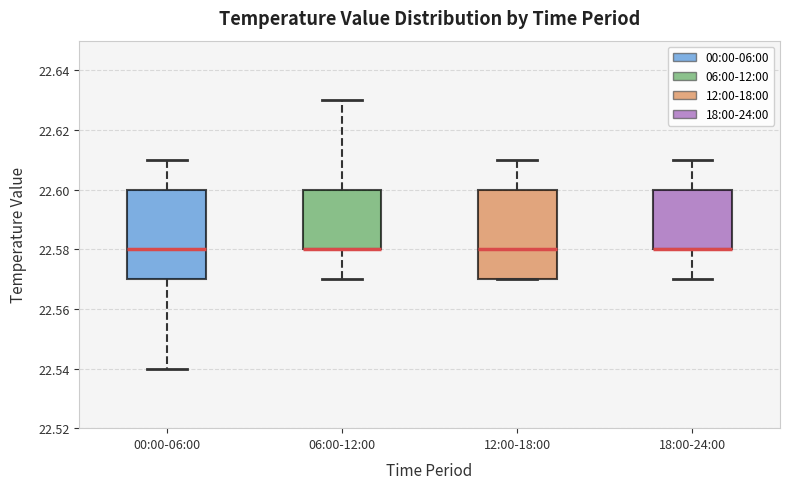

Reading left to right, read every box against the y-axis: the position of its median line, the range the box covers, and the ends of its whiskers. The values are not printed on the chart, so give them approximately, as read against the axis.

00:00-06:00: median 22.58, box 22.57 to 22.60, whiskers 22.54 to 22.61
06:00-12:00: median 22.58 (drawn on the box's lower edge), box 22.58 to 22.60, whiskers 22.57 to 22.63
12:00-18:00: median 22.58, box 22.57 to 22.60, whiskers 22.57 to 22.61
18:00-24:00: median 22.58 (drawn on the box's lower edge), box 22.58 to 22.60, whiskers 22.57 to 22.61